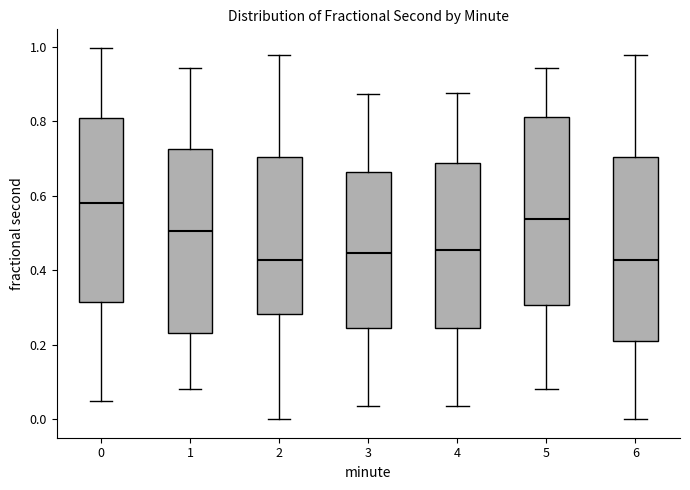

Reading left to right, read every box against the y-axis: the position of its median line, the range the box covers, and the ends of its whiskers. The values are not printed on the chart, so give them approximately, as read against the axis.

0: median 0.58, box 0.32 to 0.80, whiskers 0.06 to 1.00
1: median 0.50, box 0.24 to 0.72, whiskers 0.08 to 0.94
2: median 0.42, box 0.28 to 0.70, whiskers 0.00 to 0.98
3: median 0.44, box 0.24 to 0.66, whiskers 0.04 to 0.88
4: median 0.46, box 0.24 to 0.68, whiskers 0.04 to 0.88
5: median 0.54, box 0.30 to 0.82, whiskers 0.08 to 0.94
6: median 0.42, box 0.22 to 0.70, whiskers 0.00 to 0.98